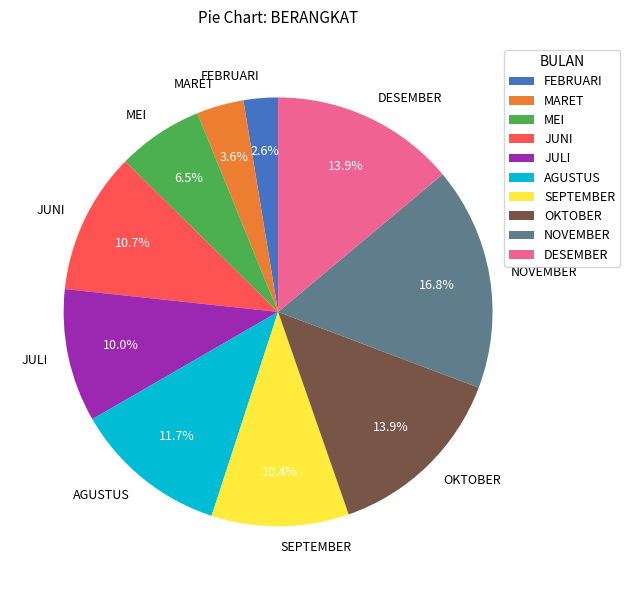

How many slices are in this pie chart?

10